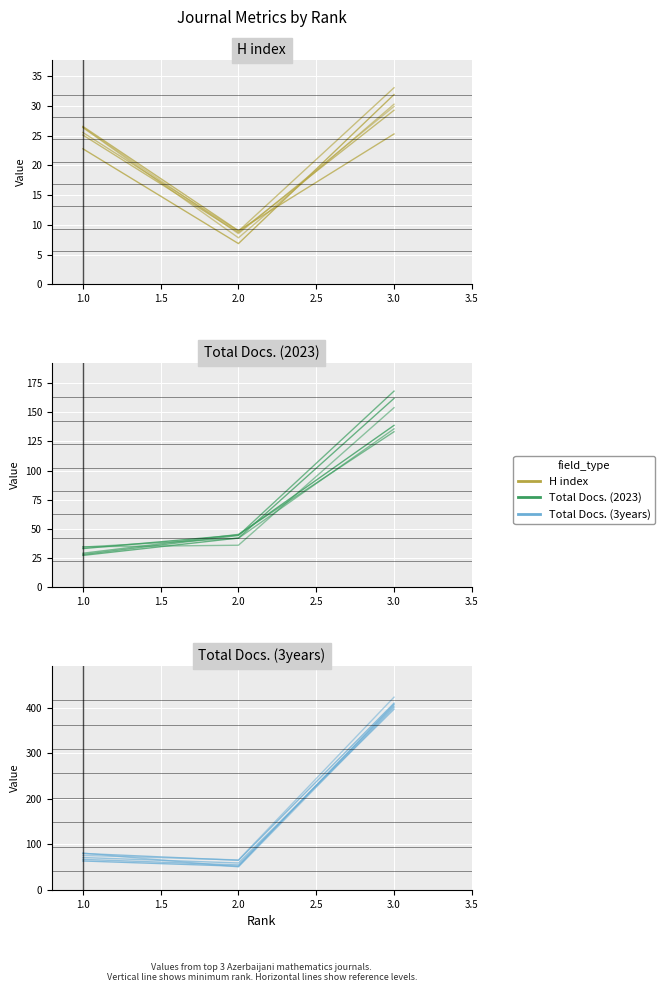

Which series has the widest spread of values?

Total Docs. (3years)